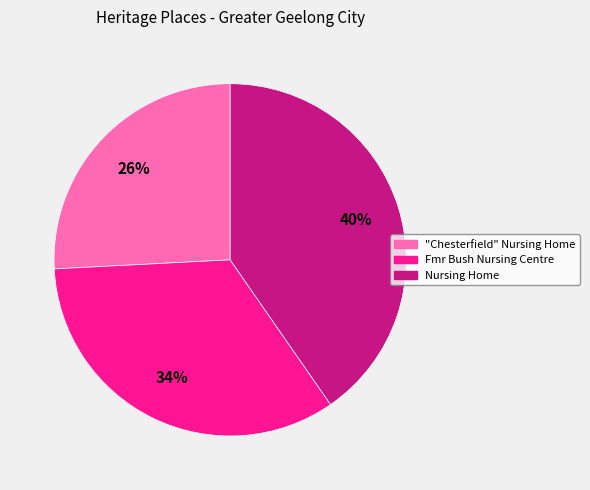

Is the sum of Fmr Bush Nursing Centre and Nursing Home greater than half?

Yes